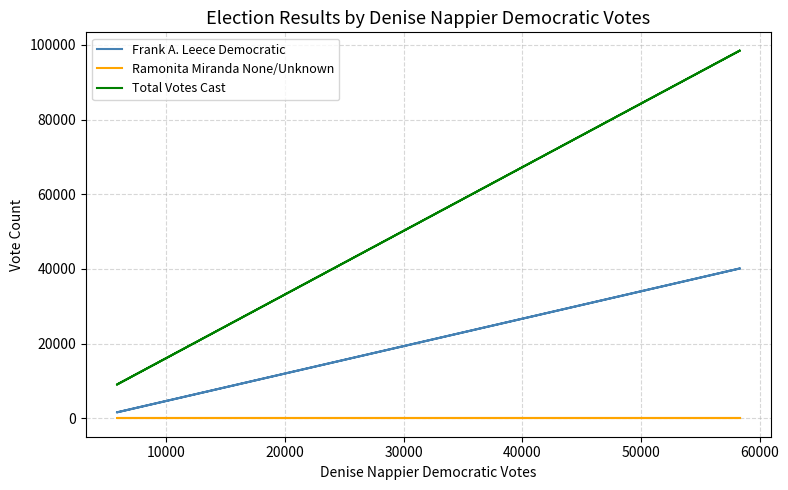

The Total Votes Cast series shows 29573 at 20000. True or false?

False